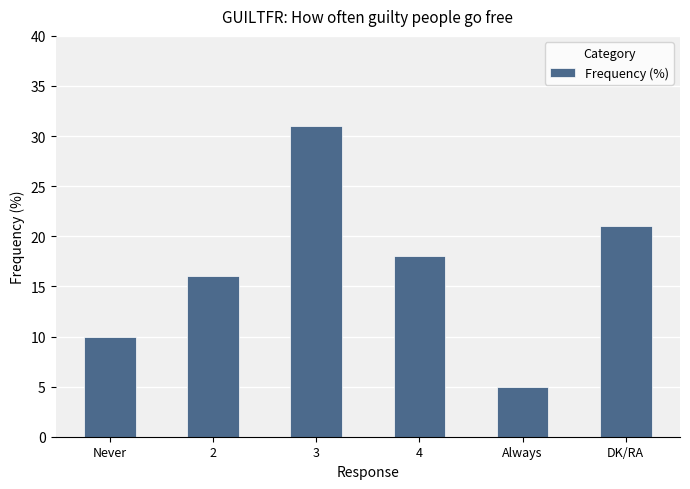

Are the bars grouped side by side (vs. stacked)?

No